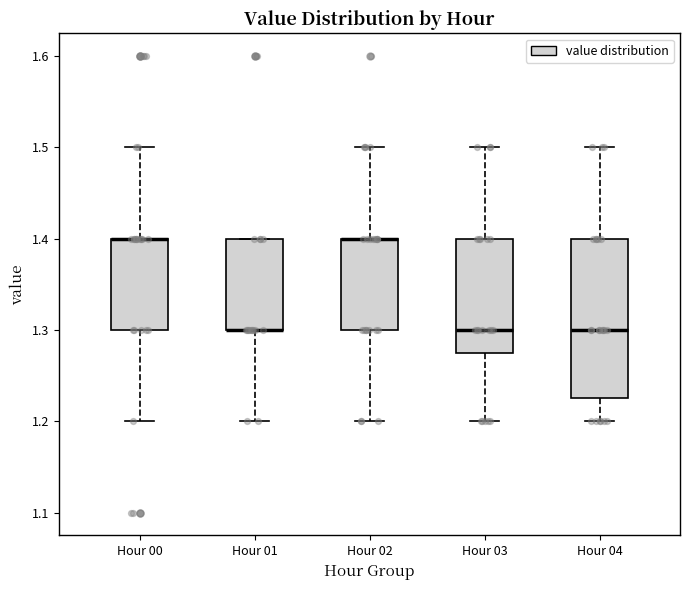

Reading left to right, read every box against the y-axis: the position of its median line, the range the box covers, and the ends of its whiskers. The values are not printed on the chart, so give them approximately, as read against the axis.

Hour 00: median 1.40 (drawn on the box's upper edge), box 1.30 to 1.40, whiskers 1.20 to 1.50
Hour 01: median 1.30 (drawn on the box's lower edge), box 1.30 to 1.40, whiskers 1.20 to 1.40
Hour 02: median 1.40 (drawn on the box's upper edge), box 1.30 to 1.40, whiskers 1.20 to 1.50
Hour 03: median 1.30, box 1.28 to 1.40, whiskers 1.20 to 1.50
Hour 04: median 1.30, box 1.23 to 1.40, whiskers 1.20 to 1.50